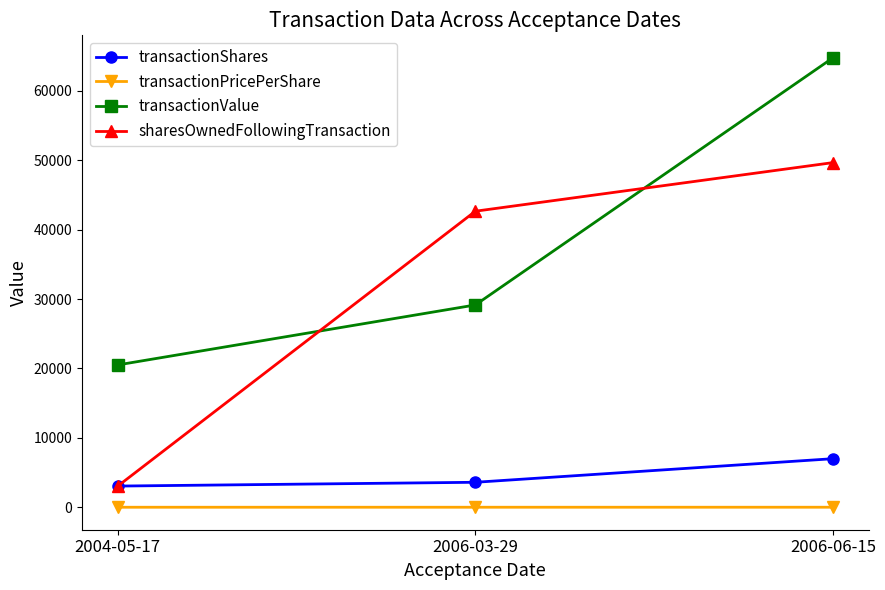

Rank the series by their maximum value, from lowest to highest.

transactionPricePerShare, transactionShares, sharesOwnedFollowingTransaction, transactionValue